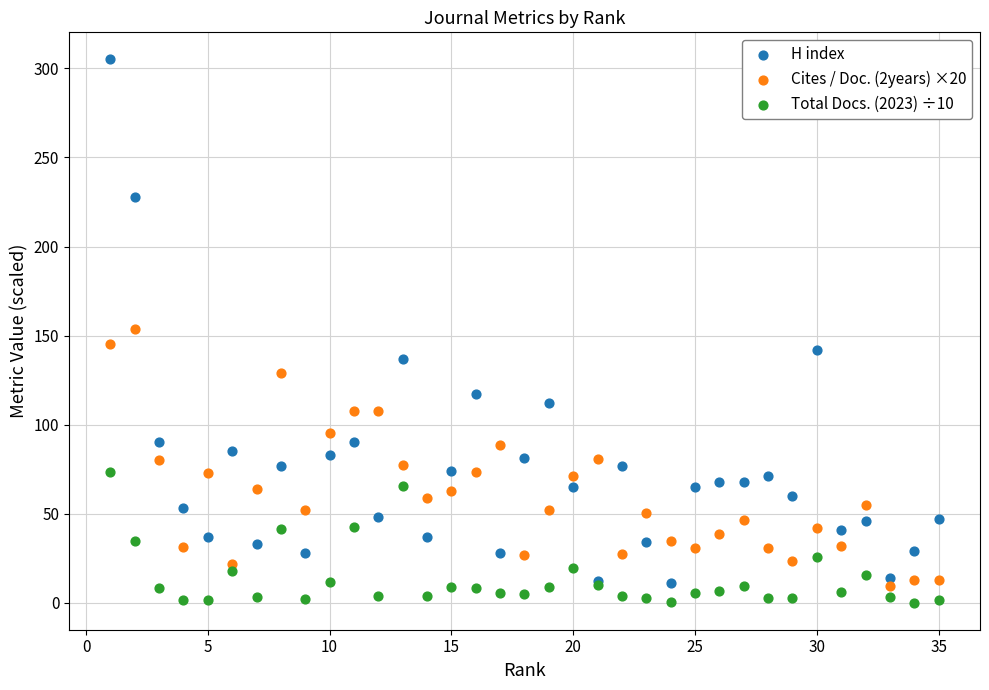

Which series has the largest Y range (max minus min)?

H index